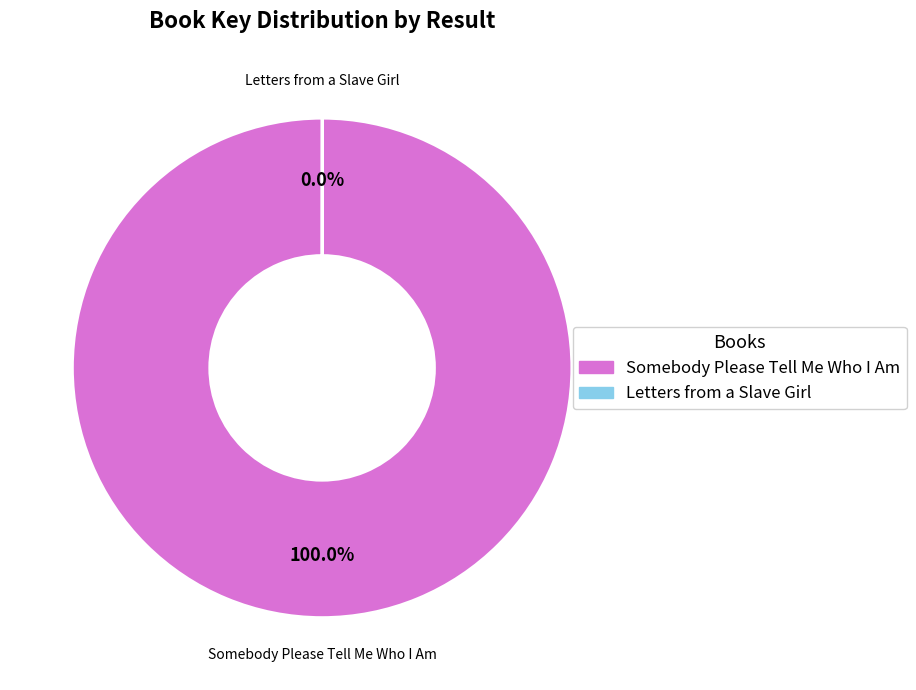

Is there a majority slice in this chart?

Yes